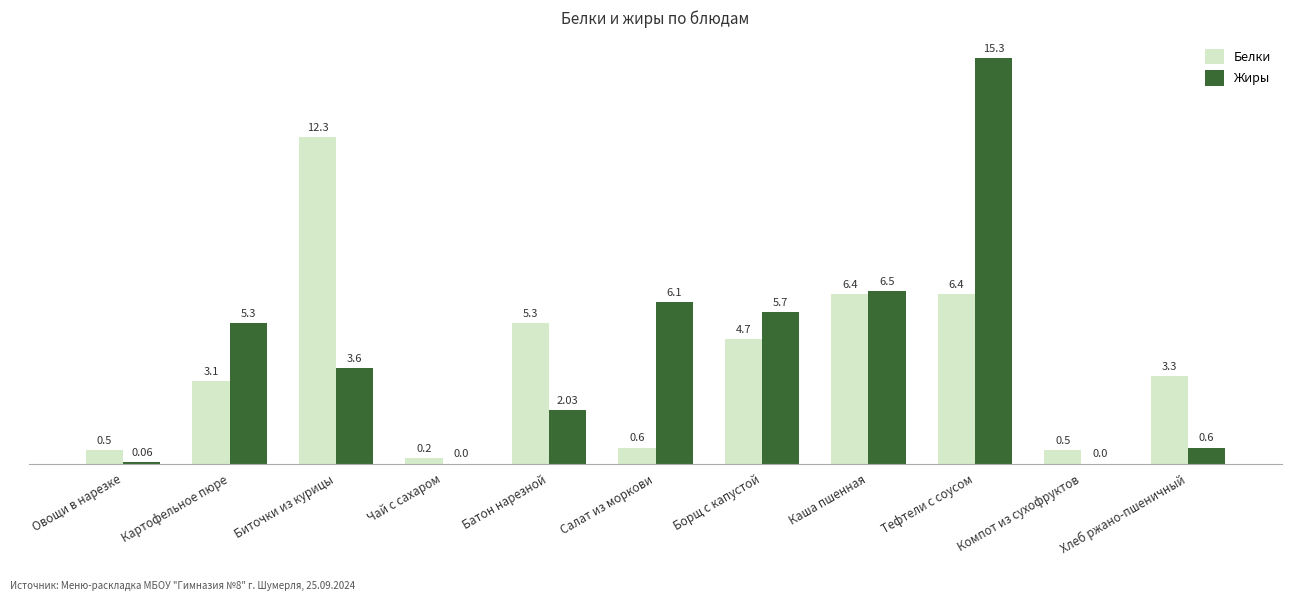

Which series has the widest spread of values?

Жиры